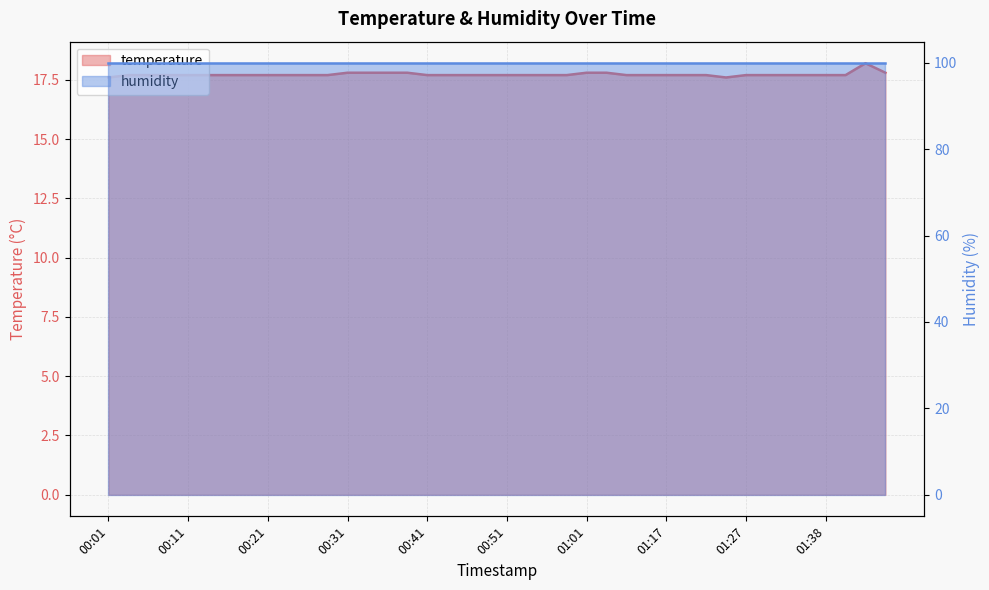

Is it true that the value at 00:34 is 26.4?

False